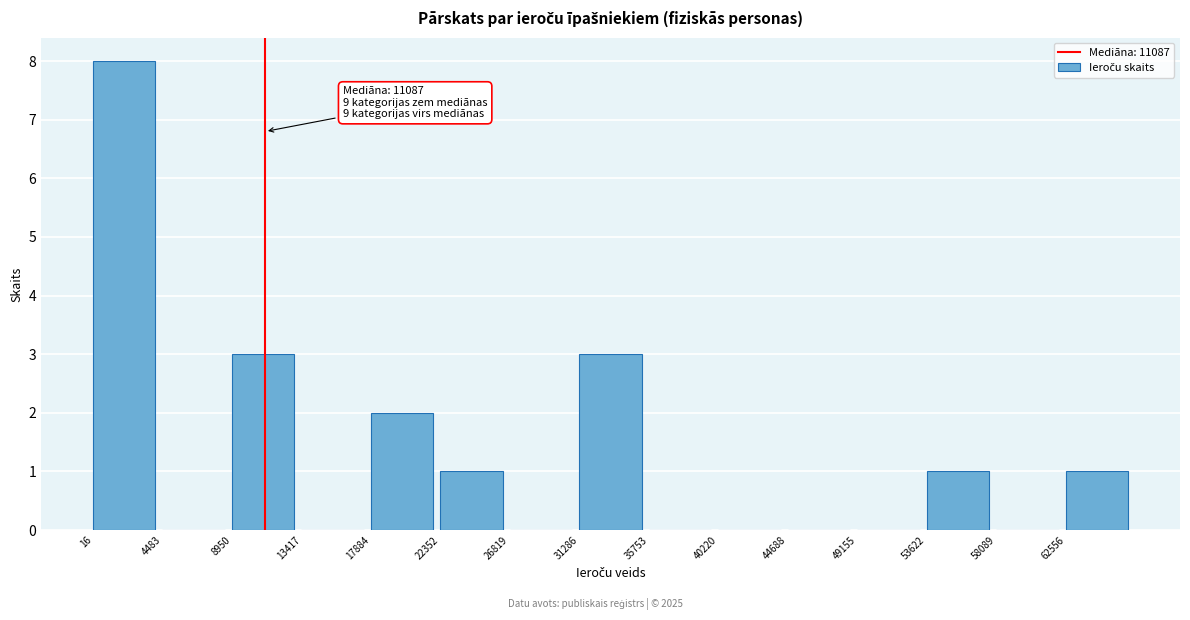

Which range on the x-axis has the tallest bar?

0 to 4500